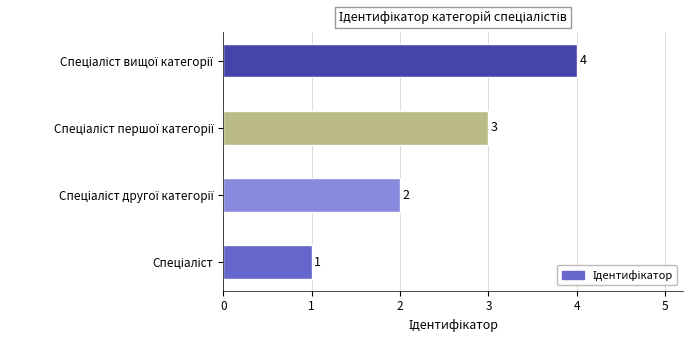

What is the sum of all values?

10